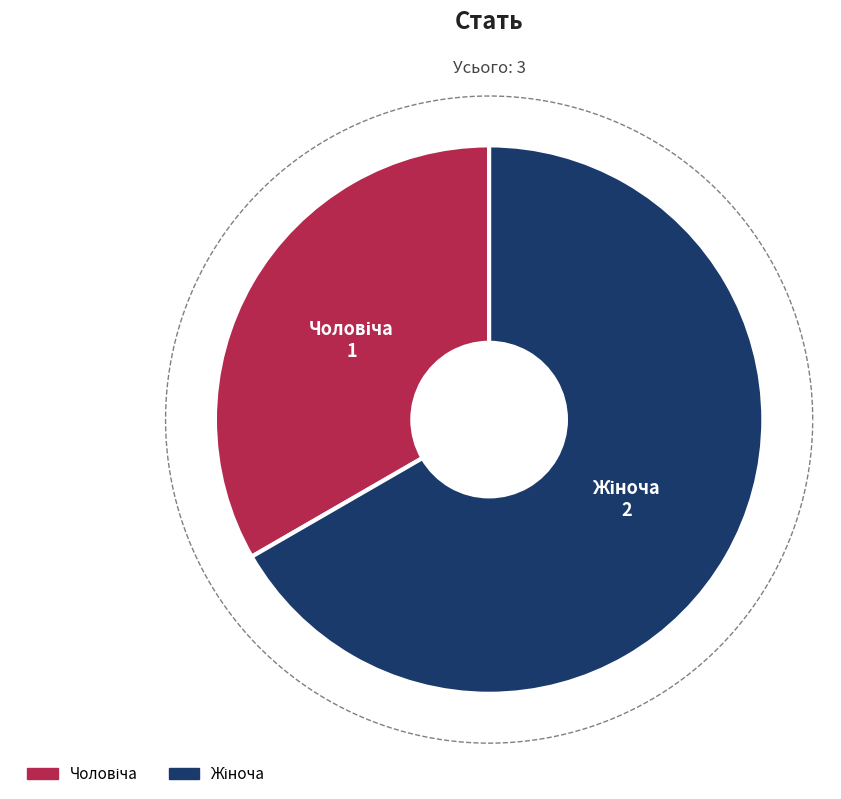

Between Жіноча and Чоловіча, which is larger?

Жіноча